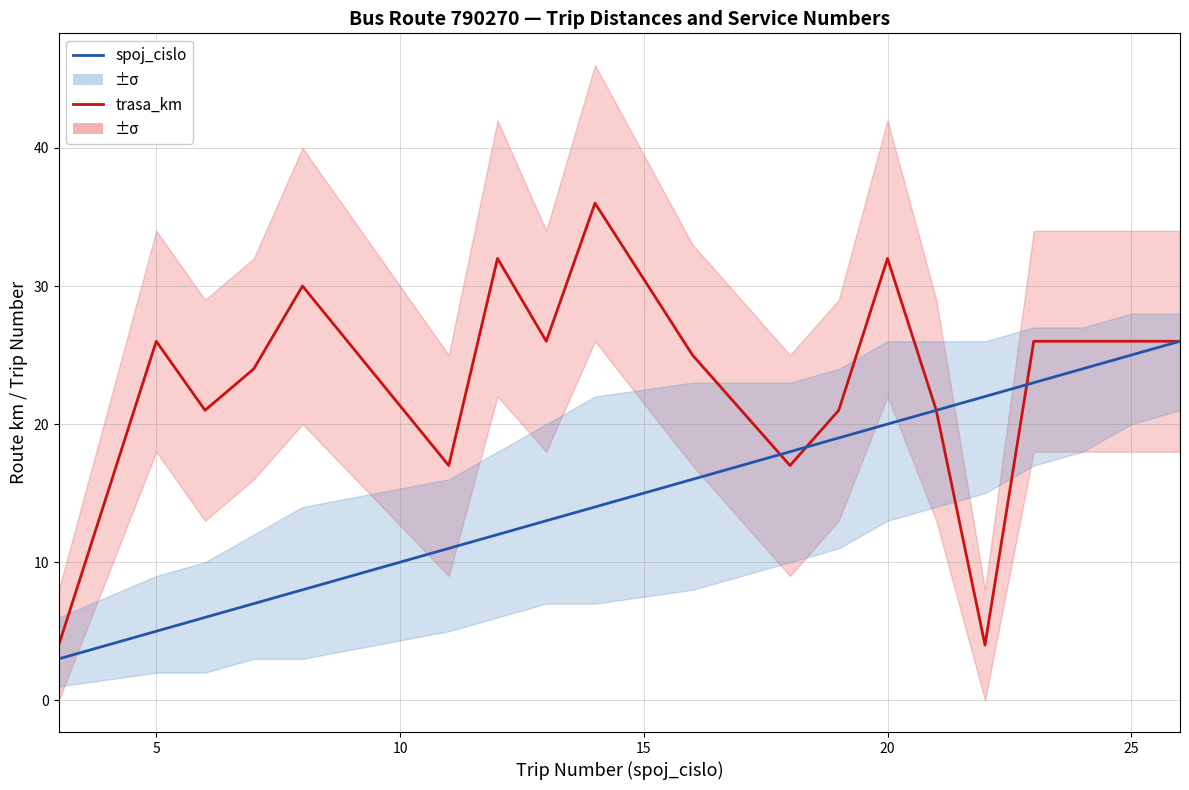

What are all the series names shown in the legend?

trasa_km, spoj_cislo